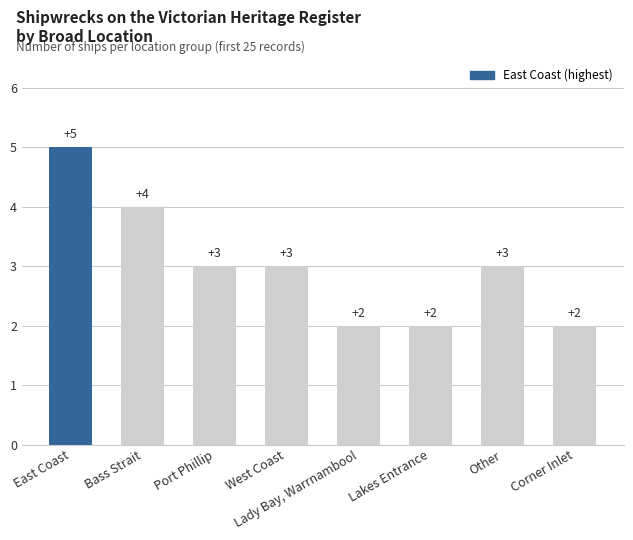

Reading left to right, list all the values displayed in this chart.

5	4	3	3	2	2	3	2